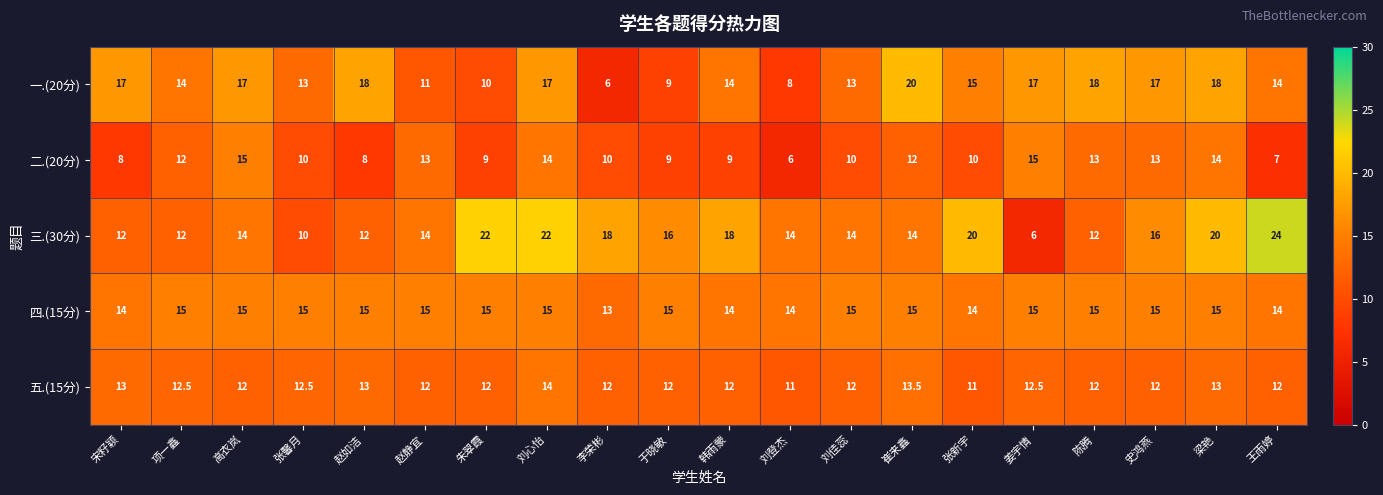

What is the sum of all 四.(15分) values?

293.0